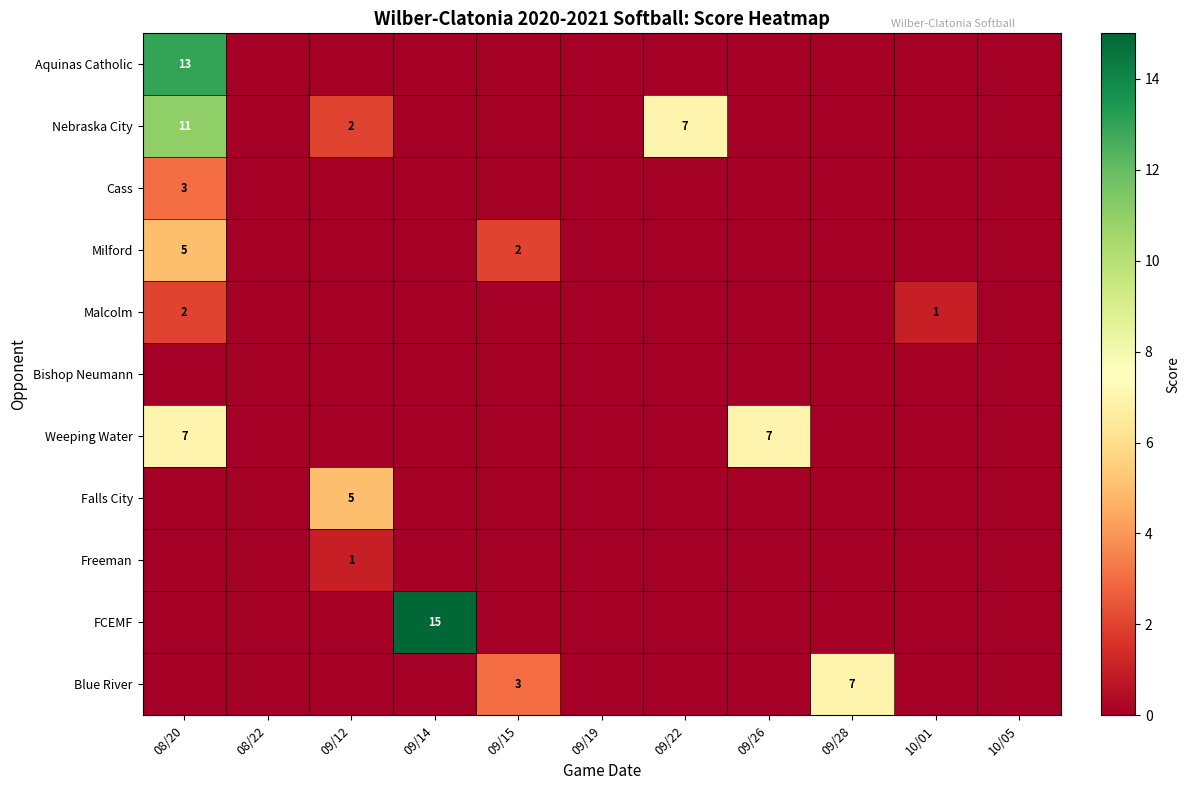

Which has a higher value, 08/20 or 09/12?

08/20